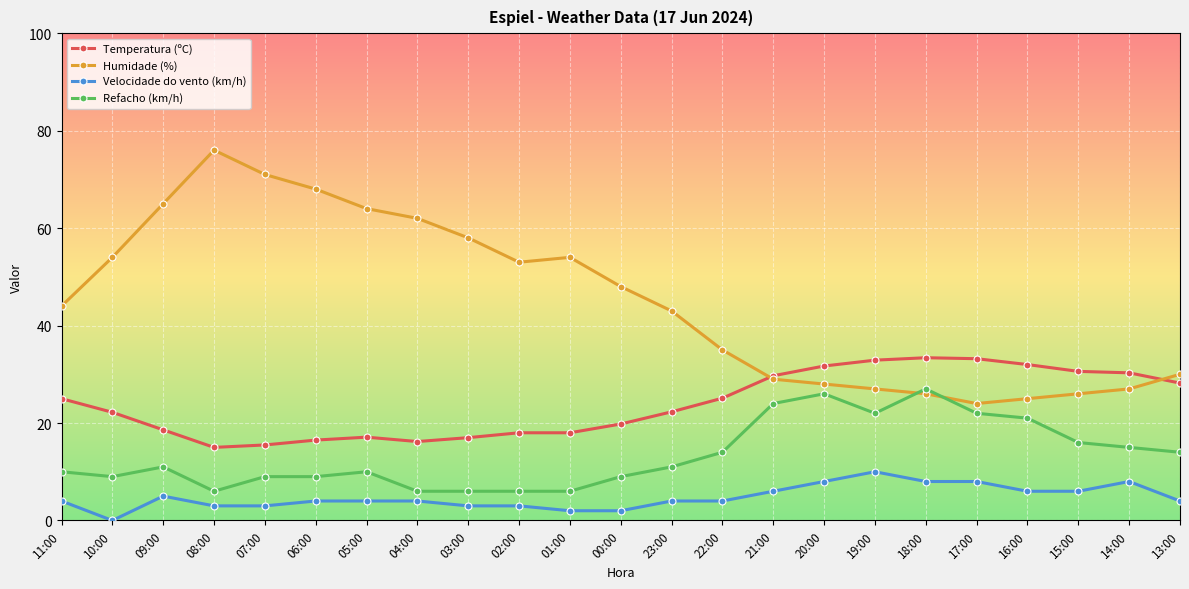

Which series has the widest spread of values?

Humidade (%)